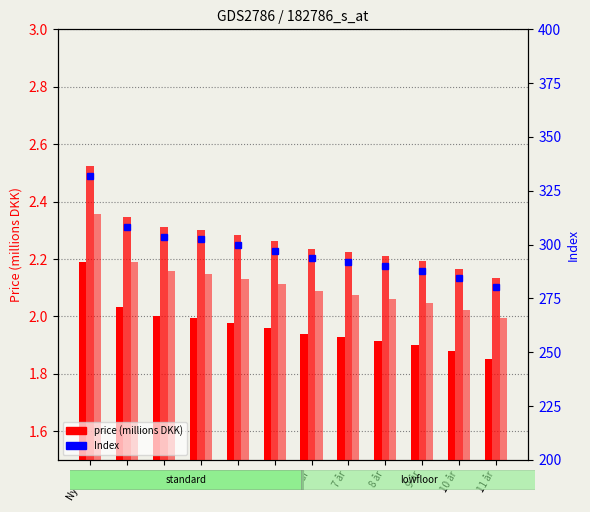

What is the label of the 1st bar from the right?

11 år